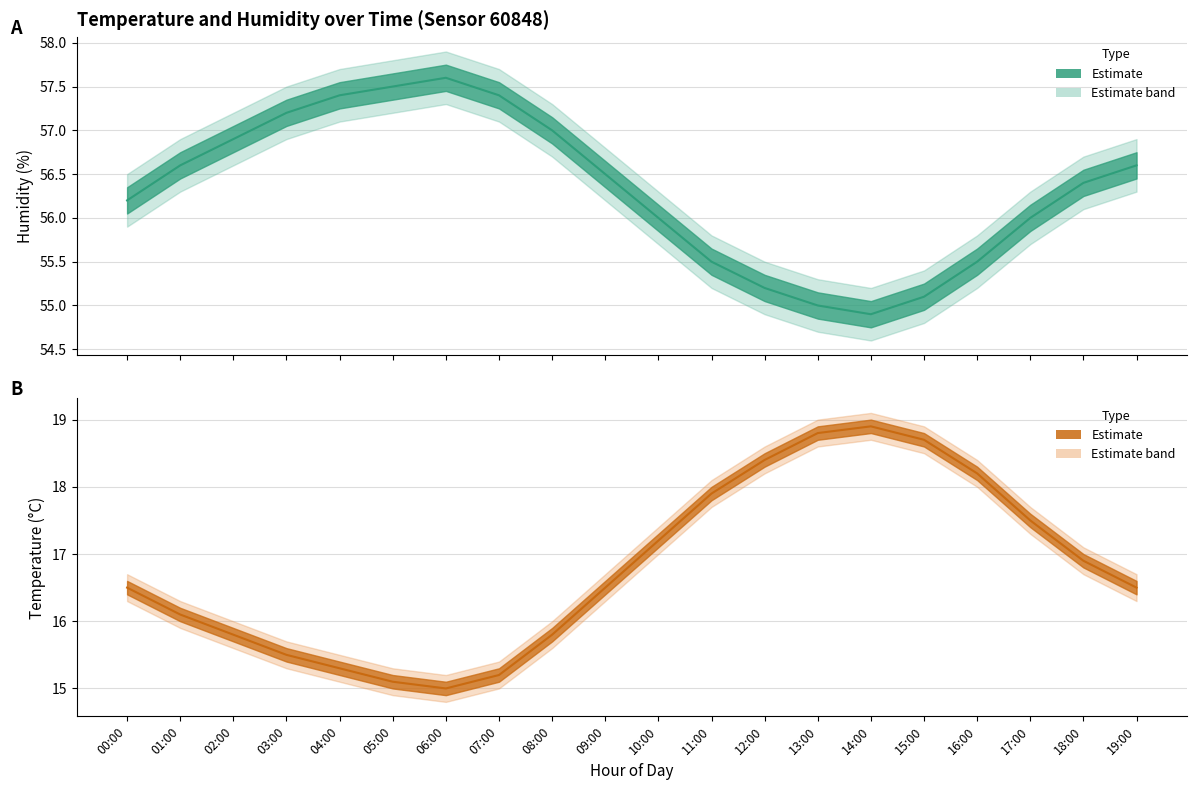

Reading left to right, what are all the values shown in this chart?

Humidity: 56.2	56.6	56.9	57.2	57.4	57.5	57.6	57.4	57.0	56.5	56.0	55.5	55.2	55.0	54.9	55.1	55.5	56.0	56.4	56.6
Temperature: 16.5	16.1	15.8	15.5	15.3	15.1	15.0	15.2	15.8	16.5	17.2	17.9	18.4	18.8	18.9	18.7	18.2	17.5	16.9	16.5